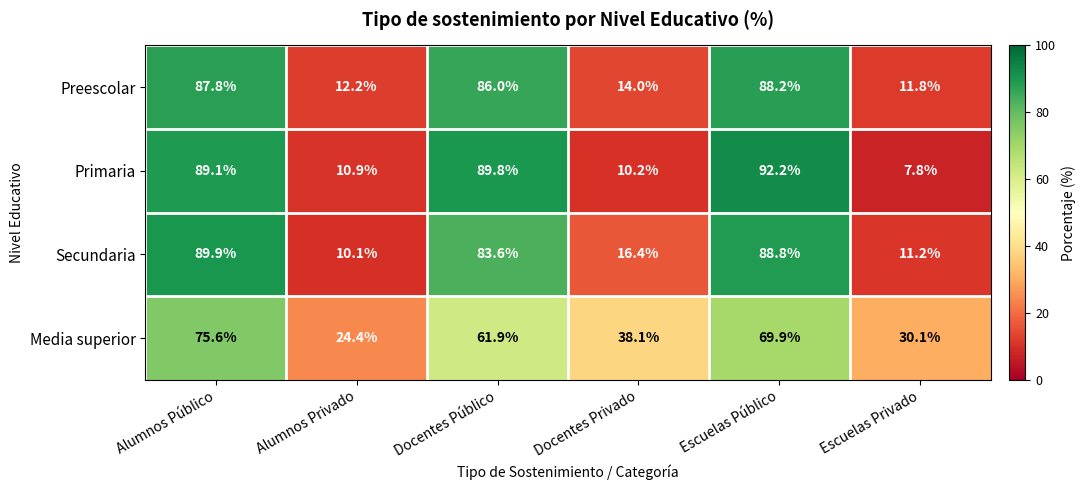

Rank the series by their maximum value, from lowest to highest.

Media superior, Preescolar, Secundaria, Primaria